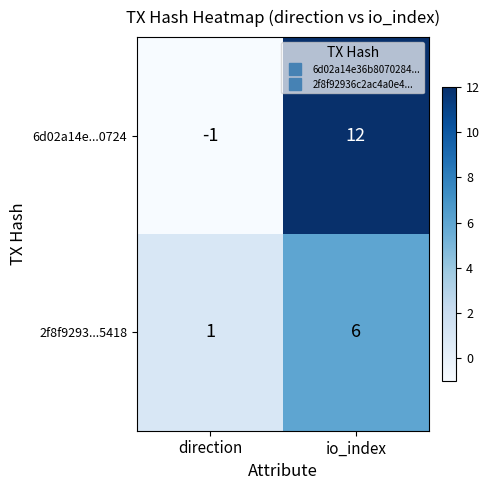

At how many categories does at least one series exceed 8?

1